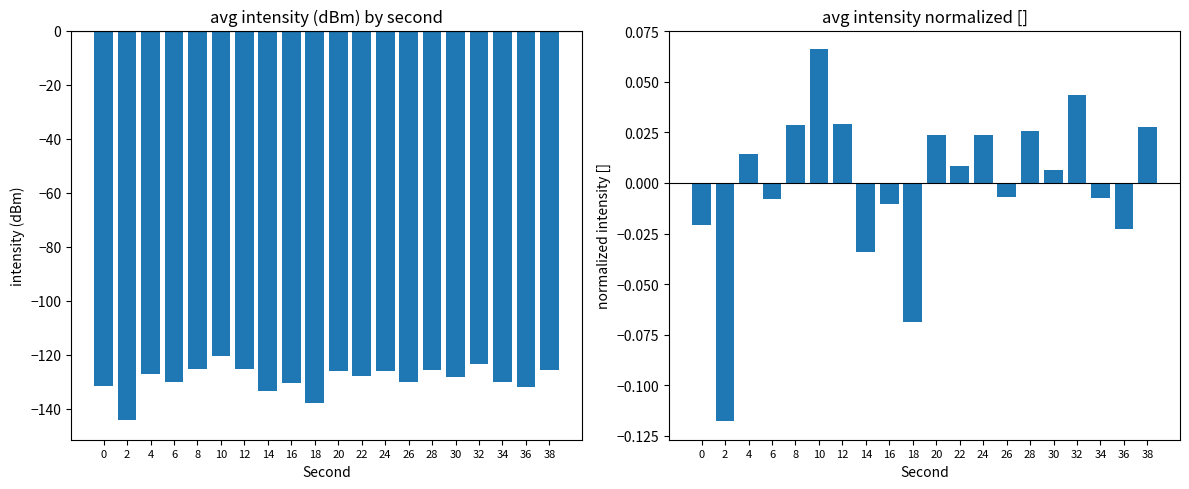

Which series has the widest spread of values?

avg_intensity_dBm